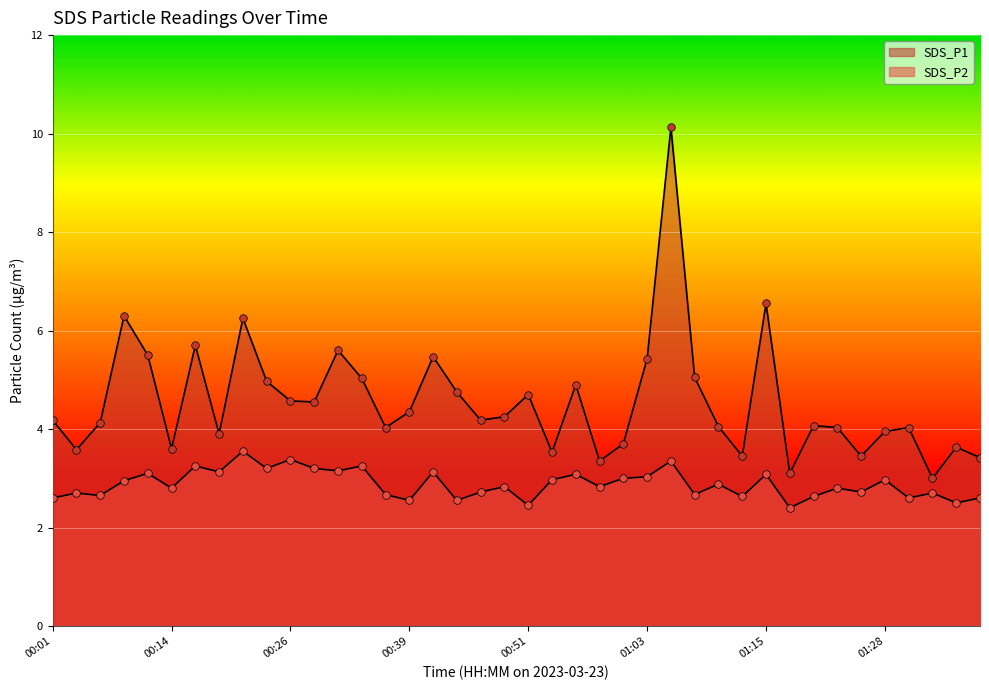

Which series has the widest spread of Y values?

SDS_P1